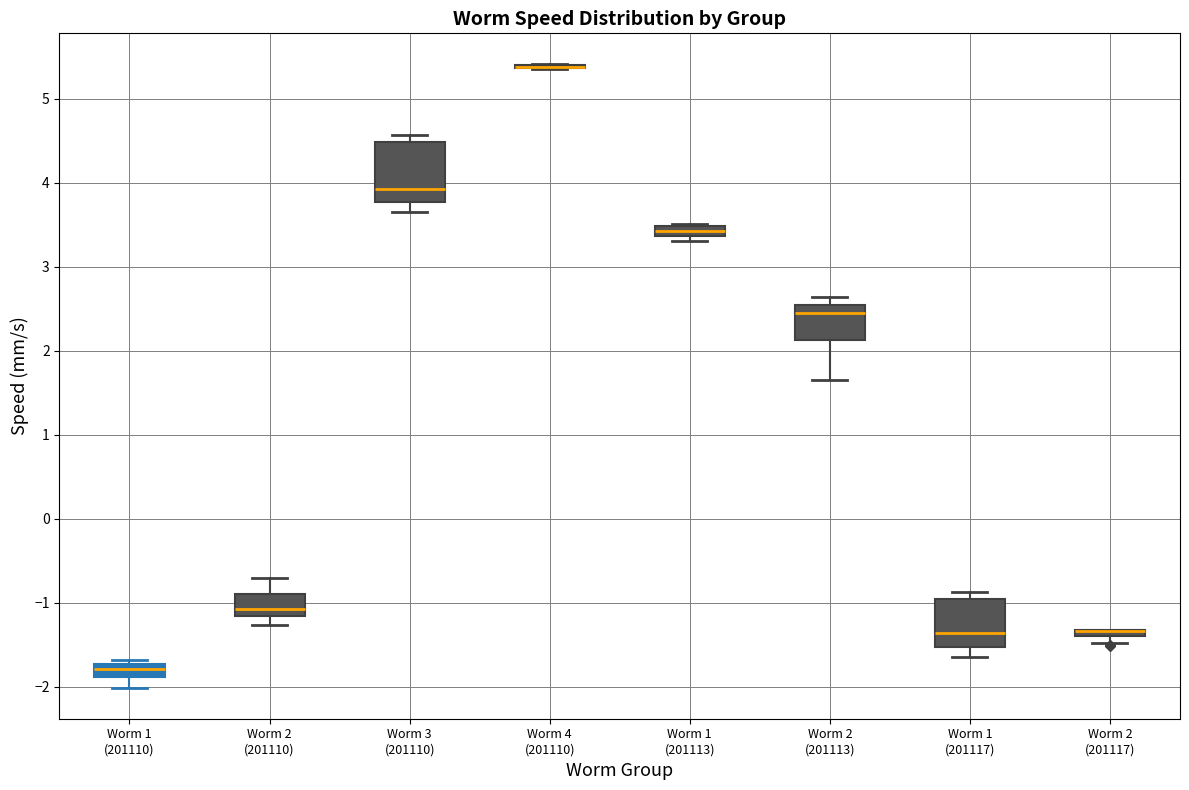

Where is the lower edge of the box for Worm 2 (201117) on the y-axis? The values are not printed on the chart, so give them approximately, as read against the axis.

-1.4